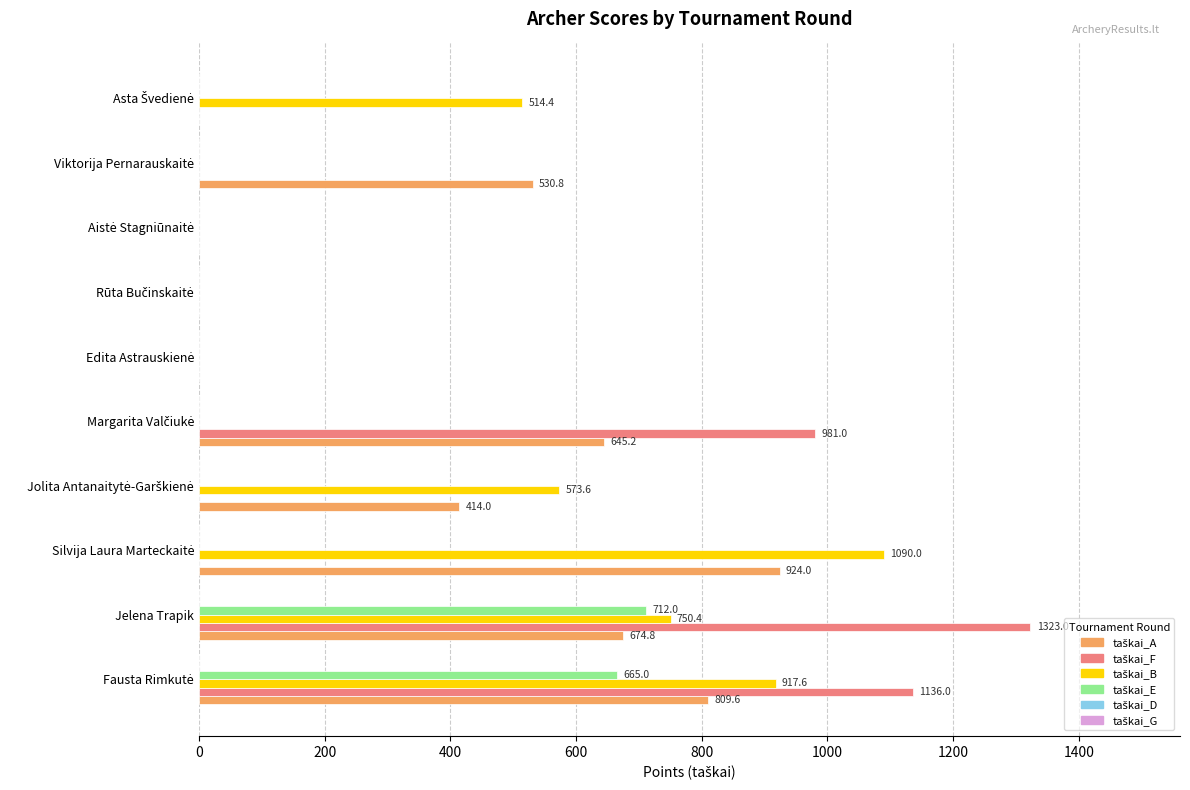

Which category has the highest value across all series?

Jelena Trapik